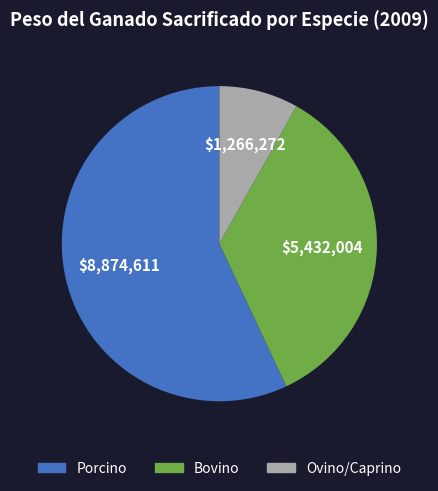

Is it true that Porcino is 57% of the pie?

True